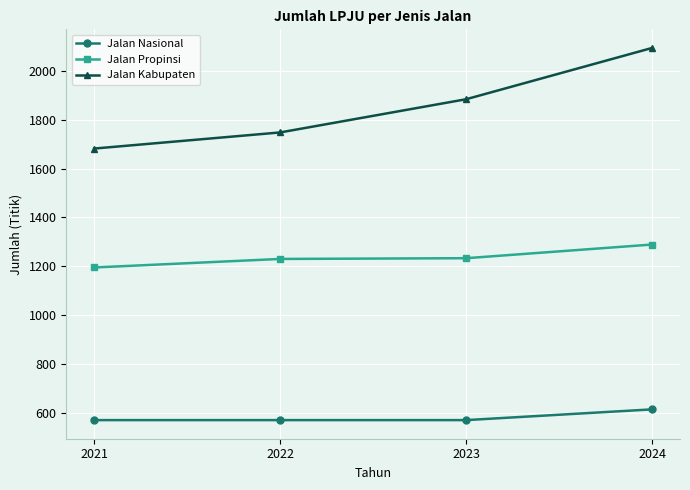

How many series are shown in this chart?

3